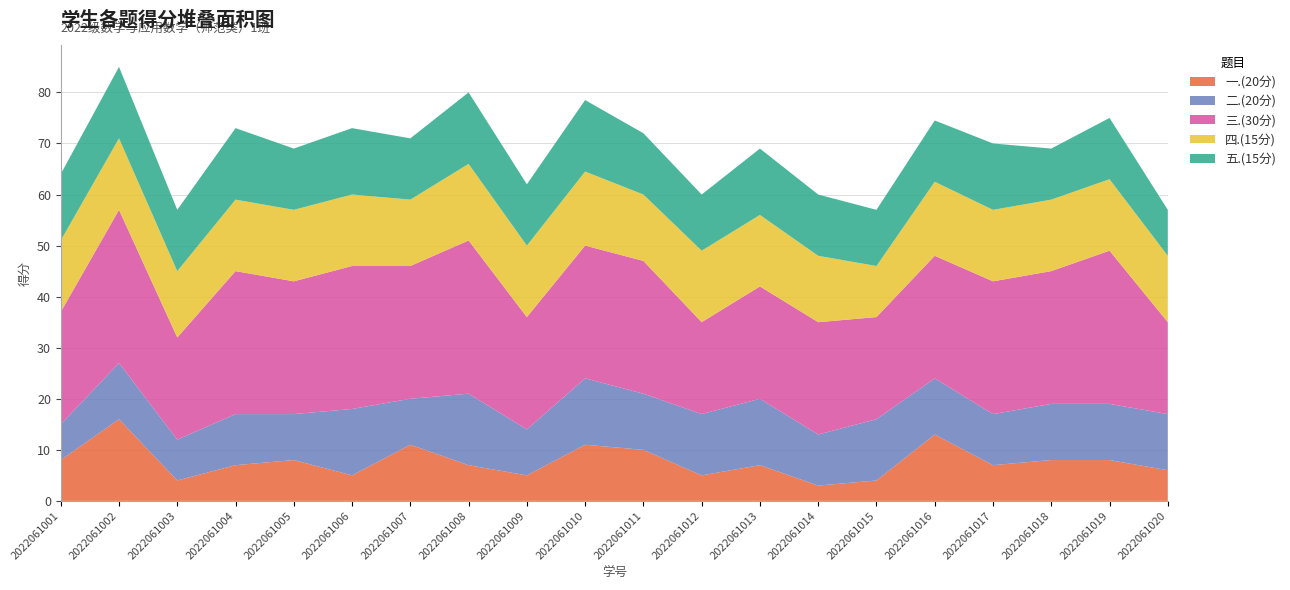

Reading left to right, list all the values displayed in this chart.

一.(20分): 8.0	16.0	4.0	7.0	8.0	5.0	11.0	7.0	5.0	11.0	10.0	5.0	7.0	3.0	4.0	13.0	7.0	8.0	8.0	6.0
二.(20分): 7.0	11.0	8.0	10.0	9.0	13.0	9.0	14.0	9.0	13.0	11.0	12.0	13.0	10.0	12.0	11.0	10.0	11.0	11.0	11.0
三.(30分): 22.0	30.0	20.0	28.0	26.0	28.0	26.0	30.0	22.0	26.0	26.0	18.0	22.0	22.0	20.0	24.0	26.0	26.0	30.0	18.0
四.(15分): 14.0	14.0	13.0	14.0	14.0	14.0	13.0	15.0	14.0	14.5	13.0	14.0	14.0	13.0	10.0	14.5	14.0	14.0	14.0	13.0
五.(15分): 13.0	14.0	12.0	14.0	12.0	13.0	12.0	14.0	12.0	14.0	12.0	11.0	13.0	12.0	11.0	12.0	13.0	10.0	12.0	9.0